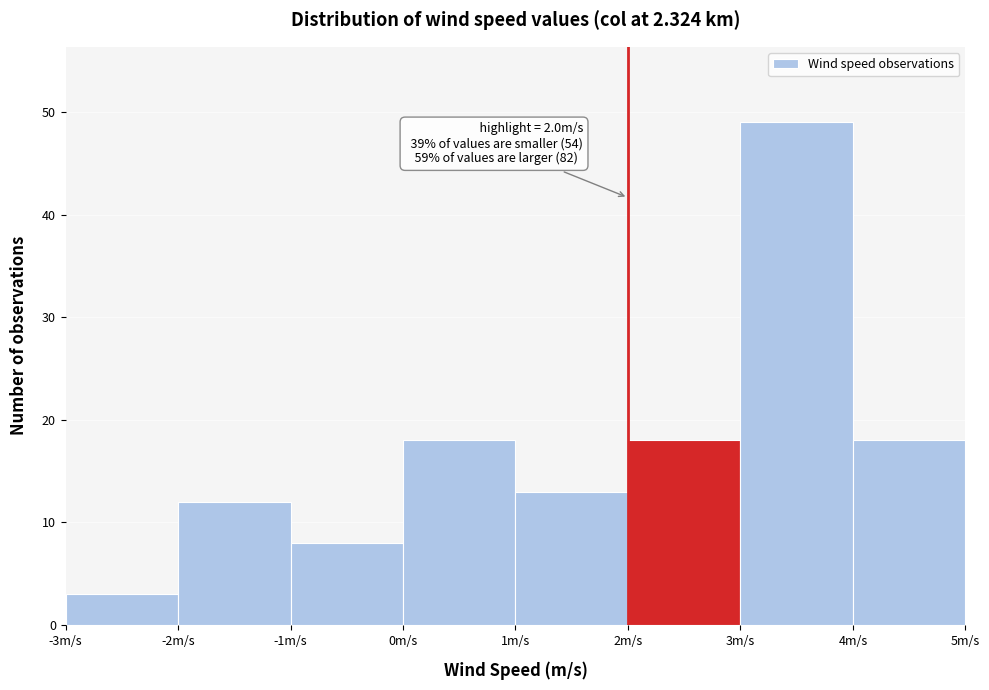

Which range on the x-axis has the tallest bar?

3 to 4